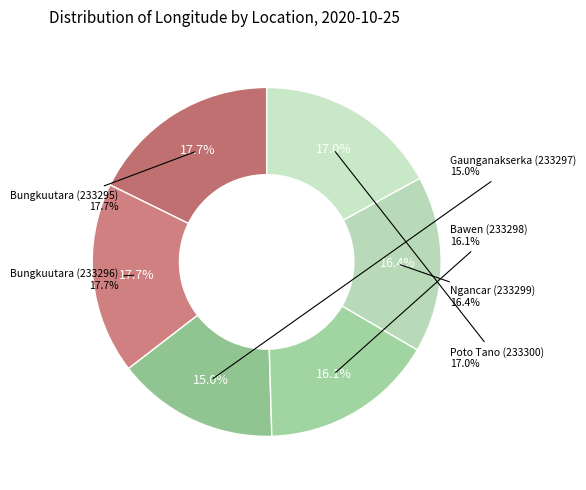

To the nearest percent, what portion does Bungkuutara (233296) represent?

18%